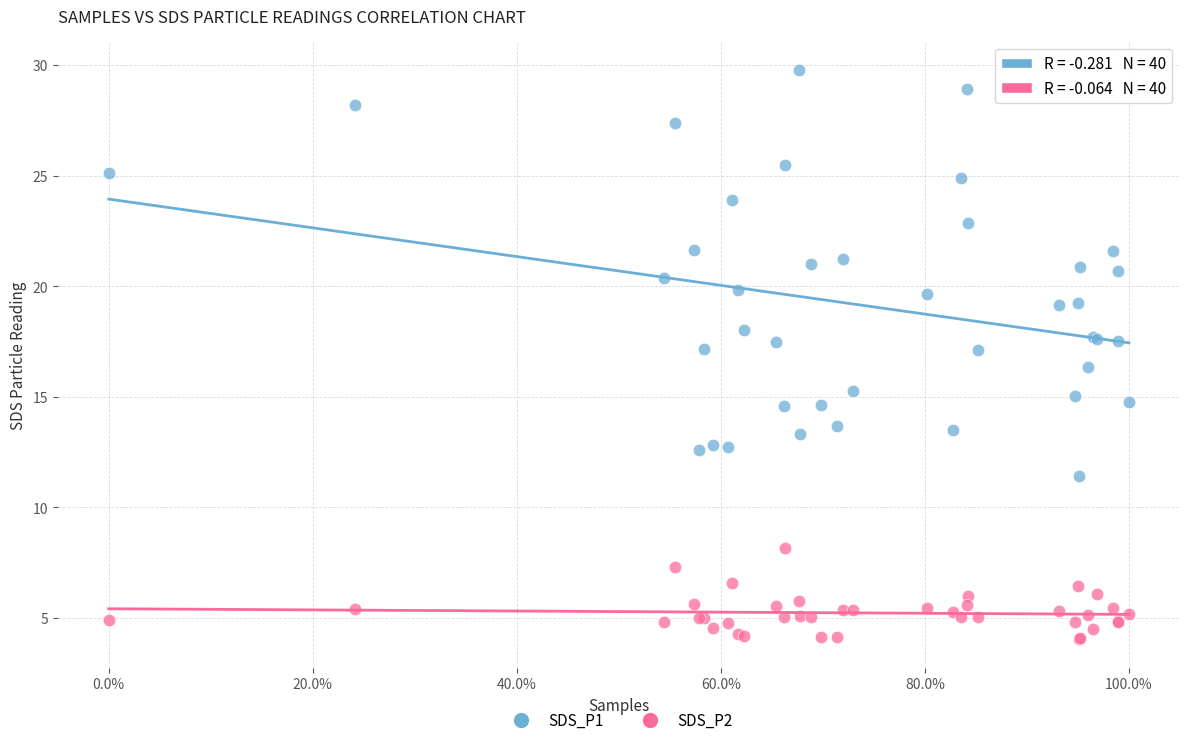

Across all series, what Y value is closest to 16?

16.4